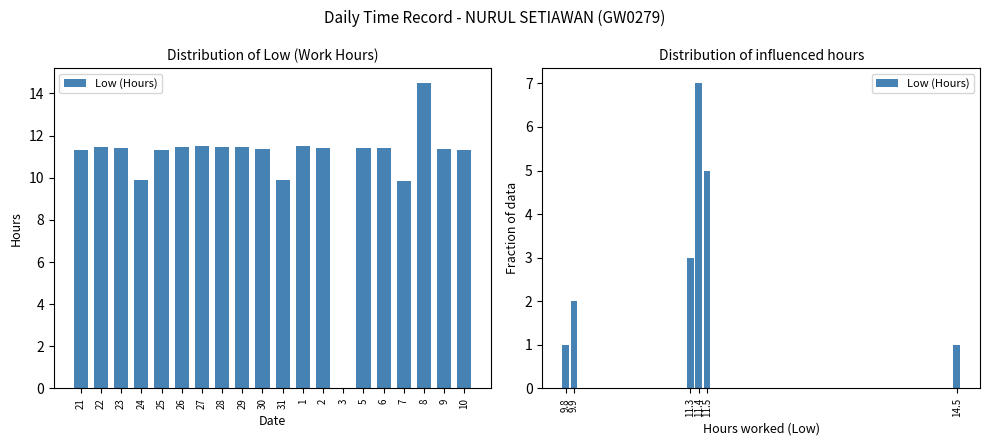

Are the bars horizontal?

No